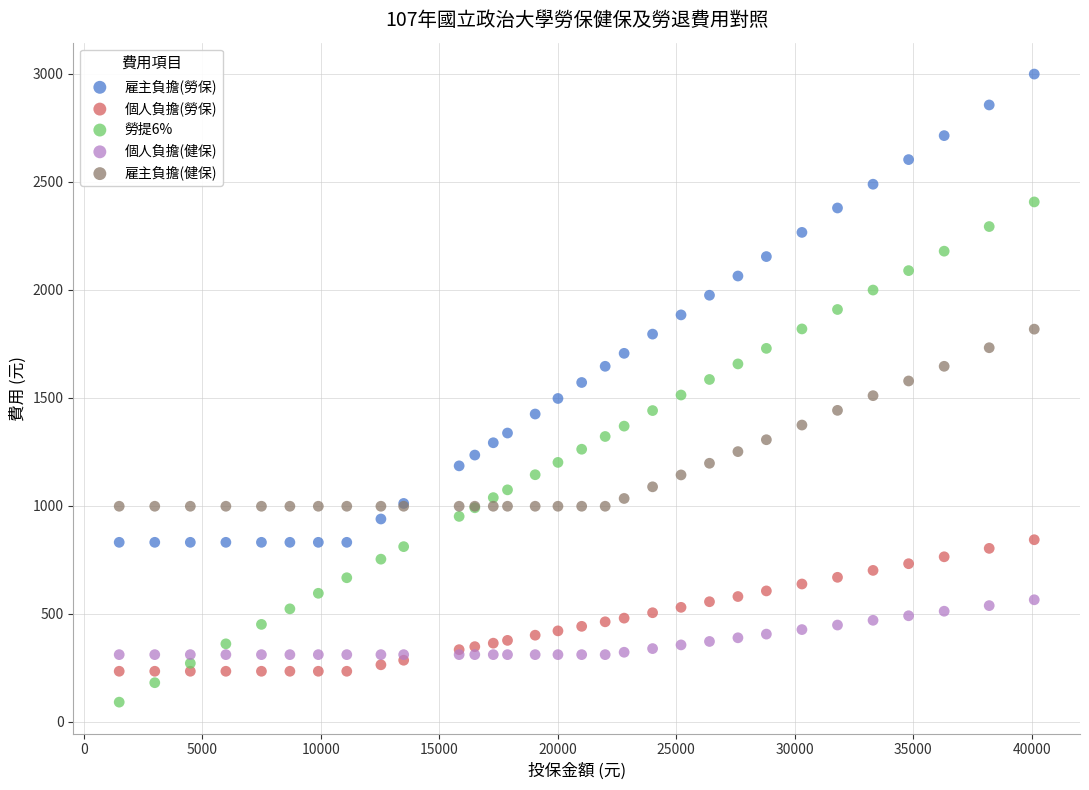

Which series reaches the maximum Y coordinate?

雇主負擔(勞保)